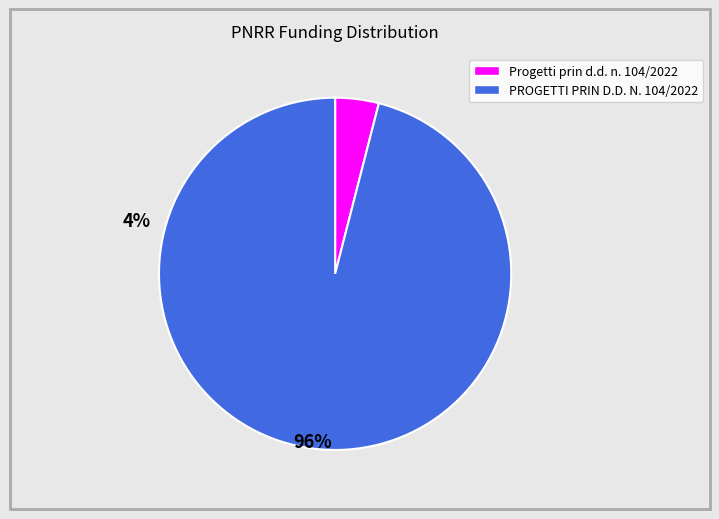

Count the number of slices in the pie.

2